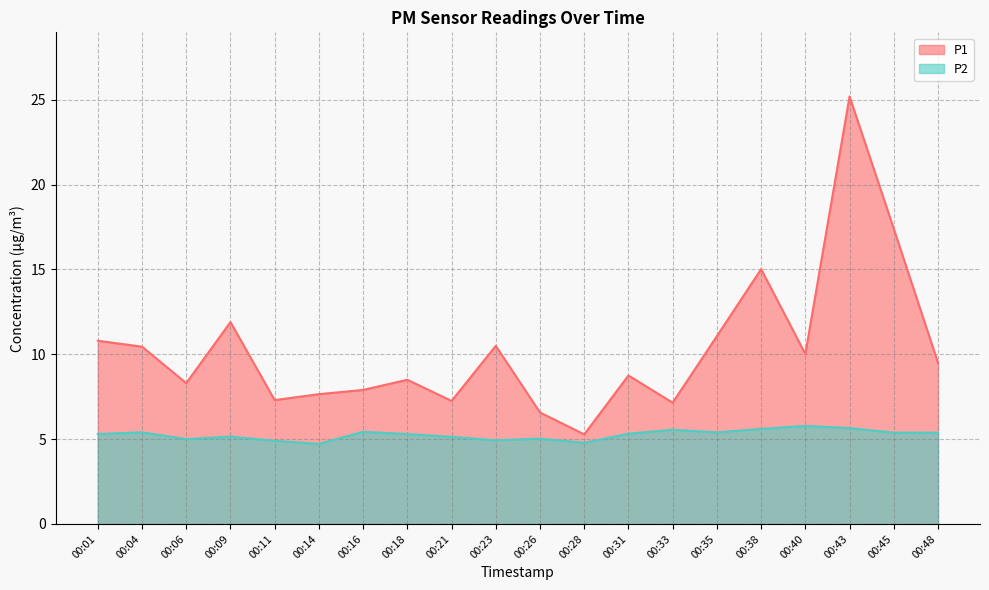

True or false: P1 and P2 cross at least once.

False